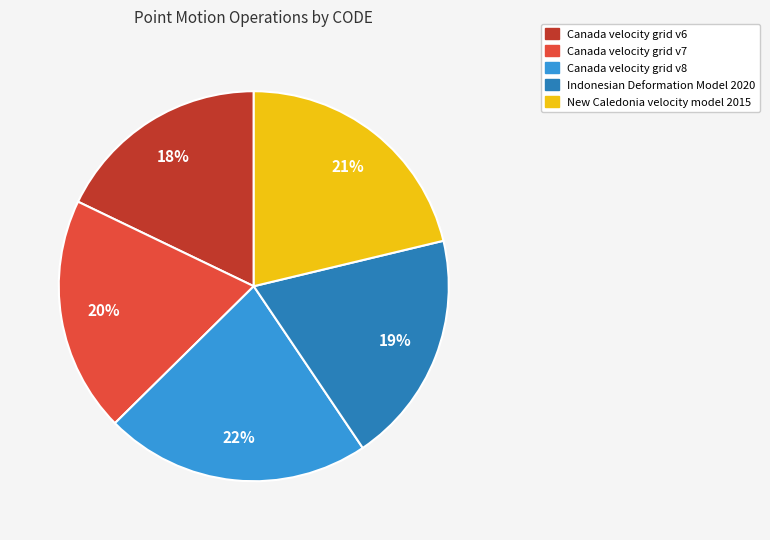

Which has a higher value, Canada velocity grid v6 or Canada velocity grid v8?

Canada velocity grid v8